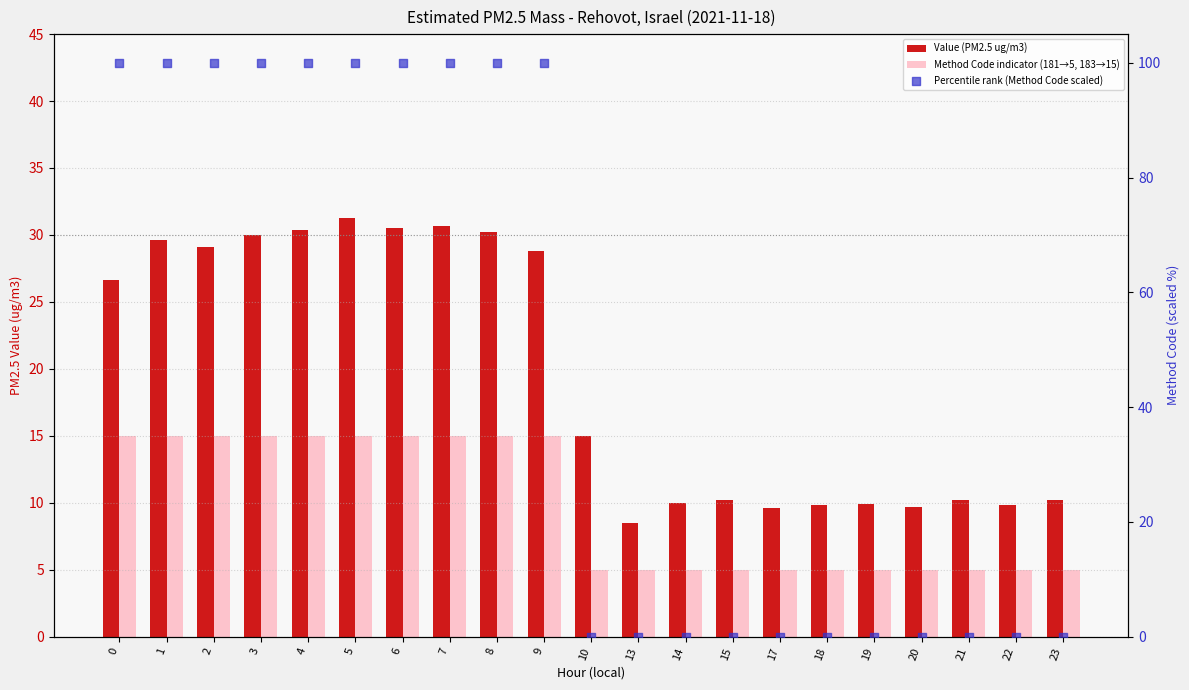

Is the value of Value (PM2.5 ug/m3) at 4 greater than the value of Percentile rank (Method Code scaled) at 8?

No